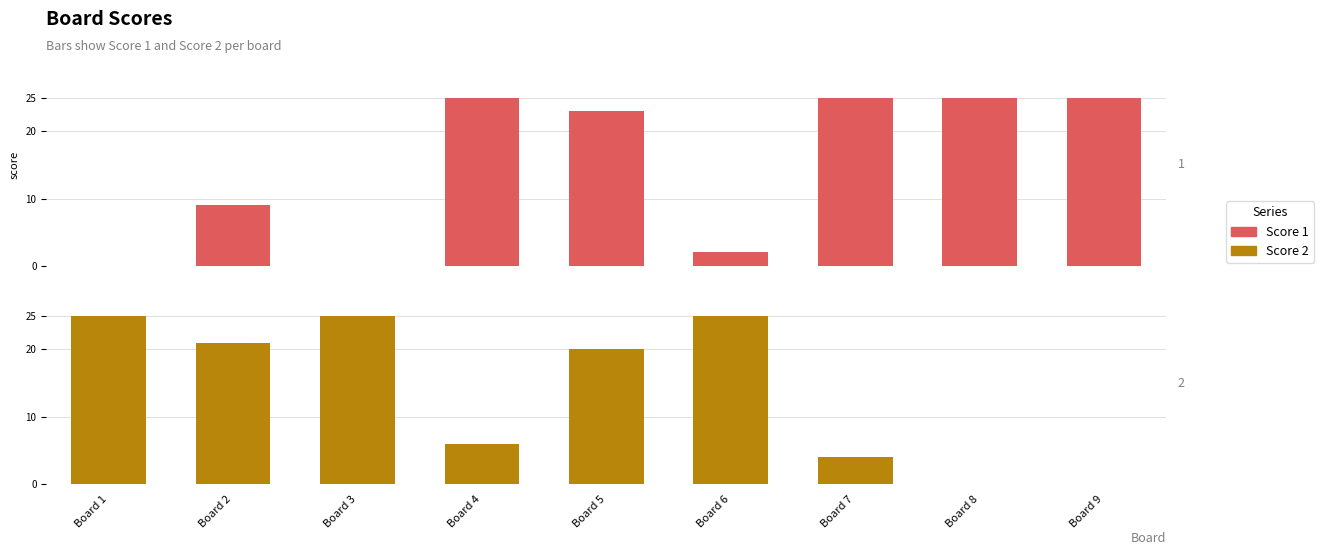

At which label does Score 1 reach its minimum?

Board 1